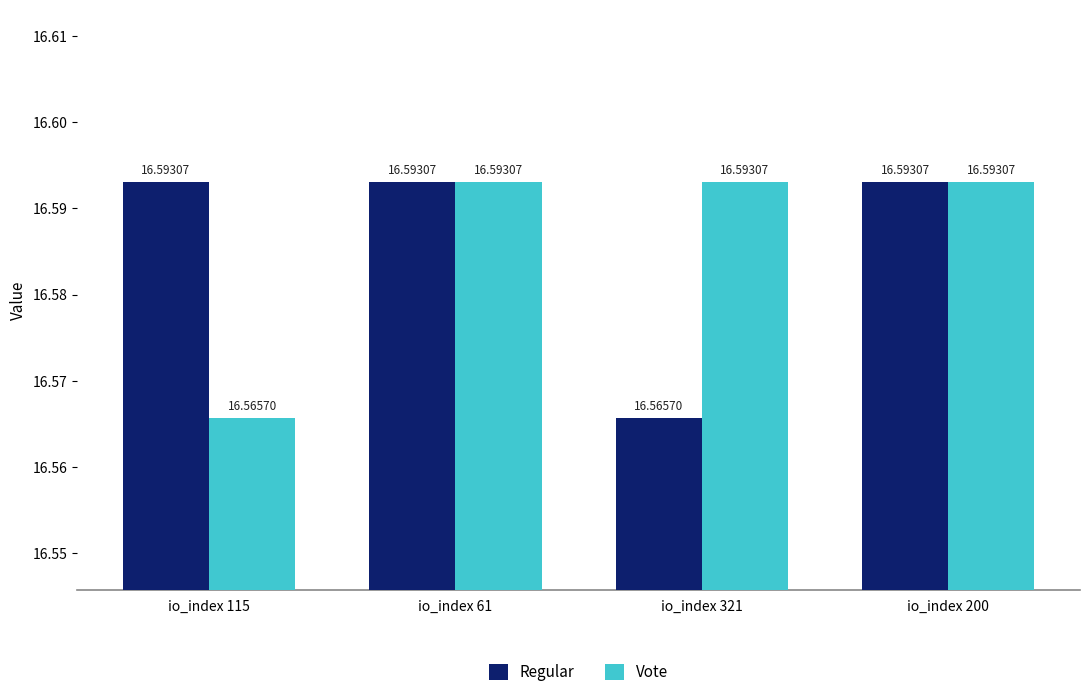

What is the maximum value shown in the chart?

16.6